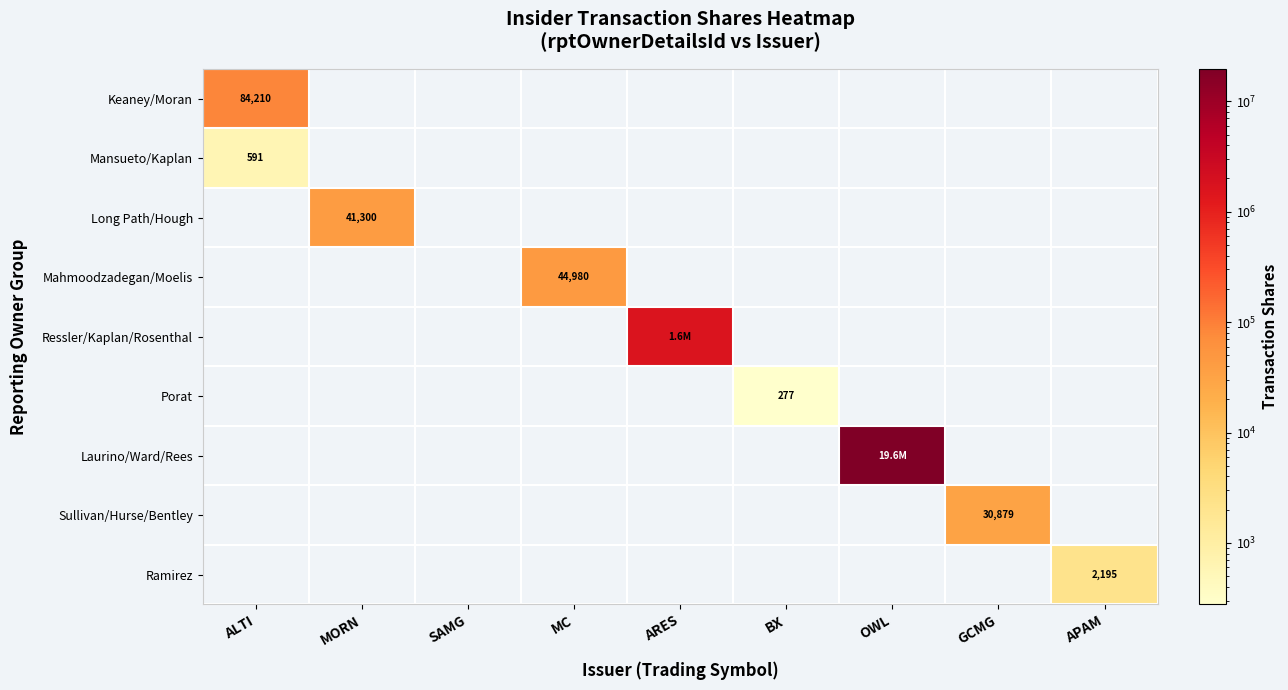

Which series changed the most between MORN and BX?

Long Path/Hough